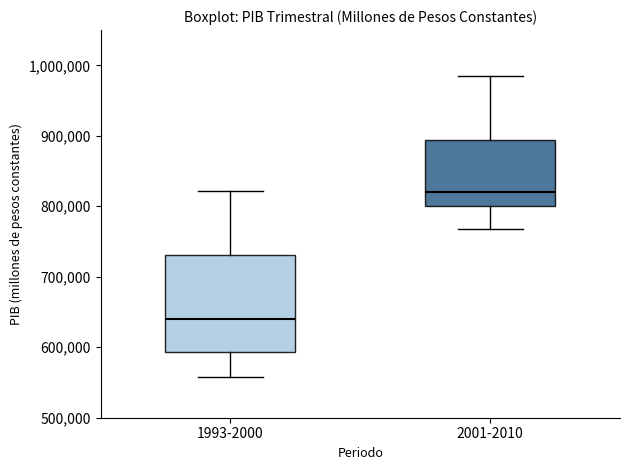

Where does the upper whisker of the box for 1993-2000 end on the y-axis? The values are not printed on the chart, so give them approximately, as read against the axis.

820000